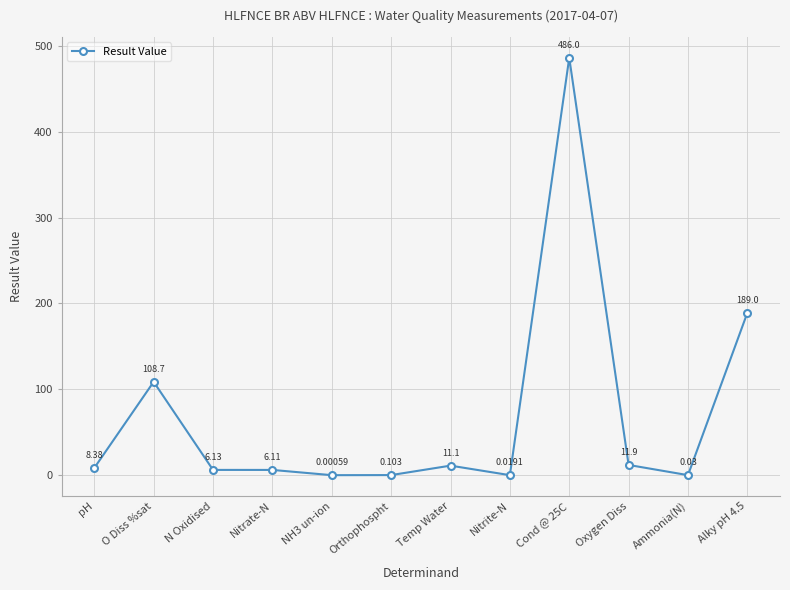

What is the difference between the values at Temp Water and Cond @ 25C?

474.9